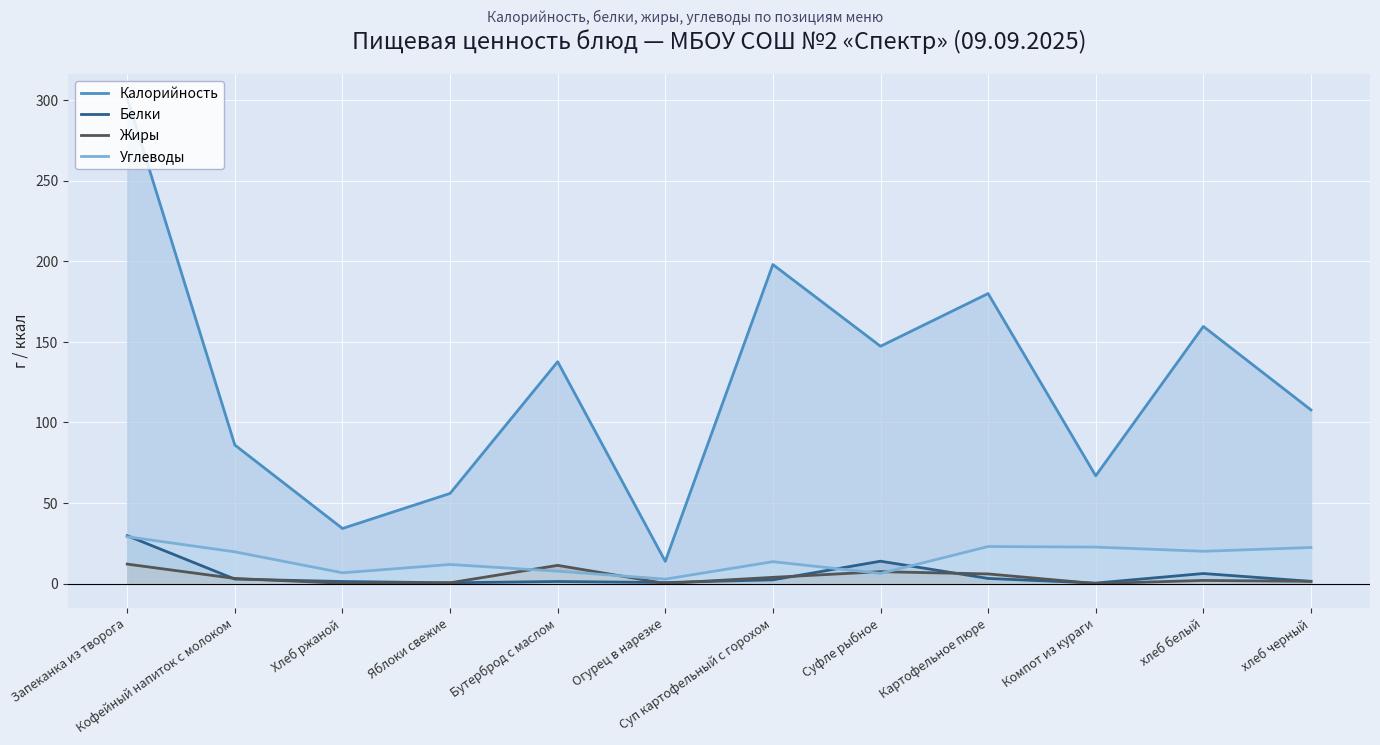

How many lines are shown in the chart?

4